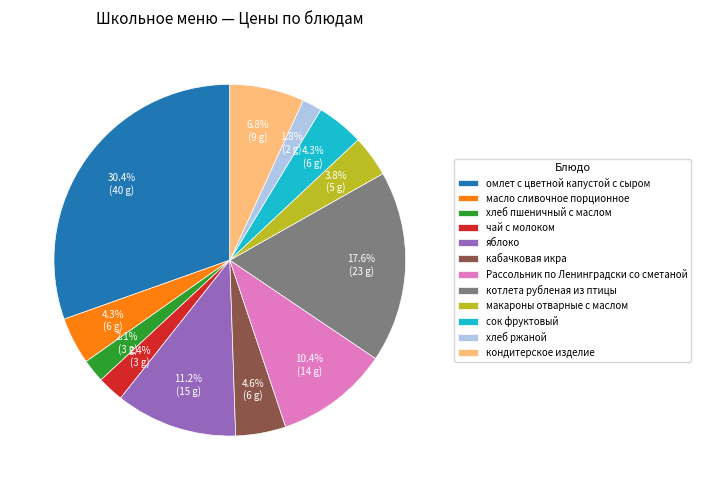

What percentage do масло сливочное порционное and Рассольник по Ленинградски со сметаной together represent?

14.7%